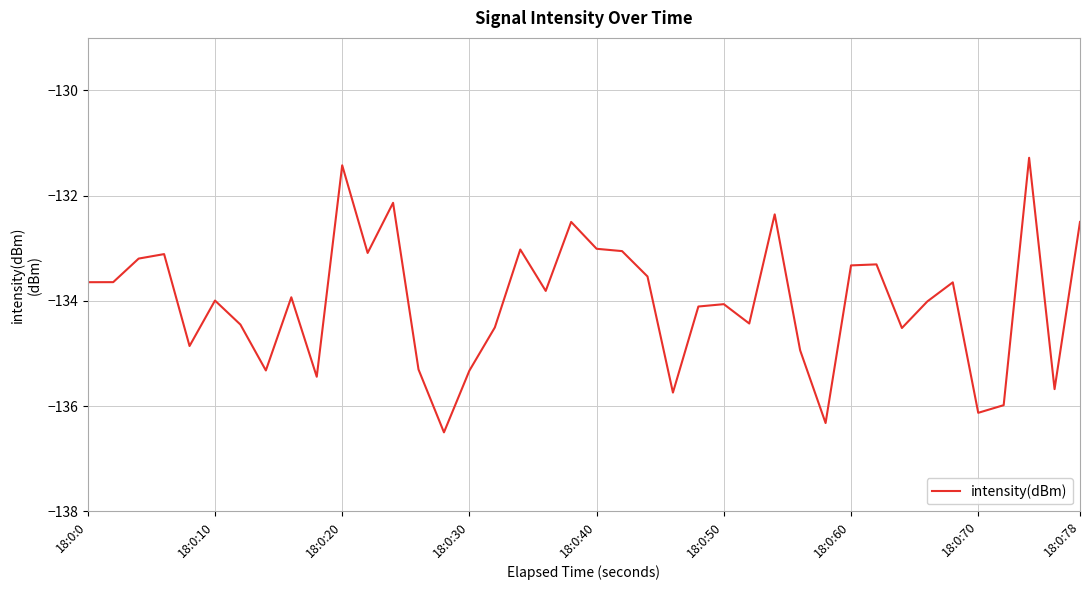

What is the greatest value displayed?

-131.3